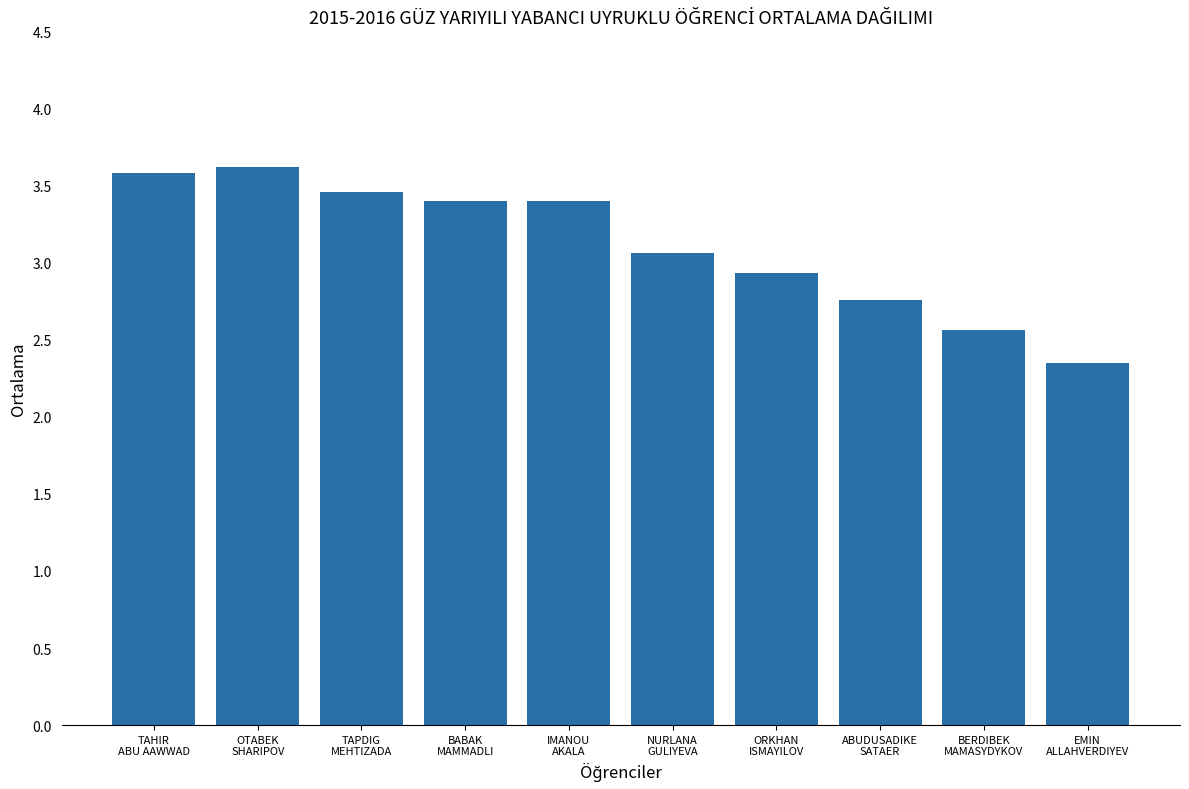

What is the greatest value displayed?

3.6